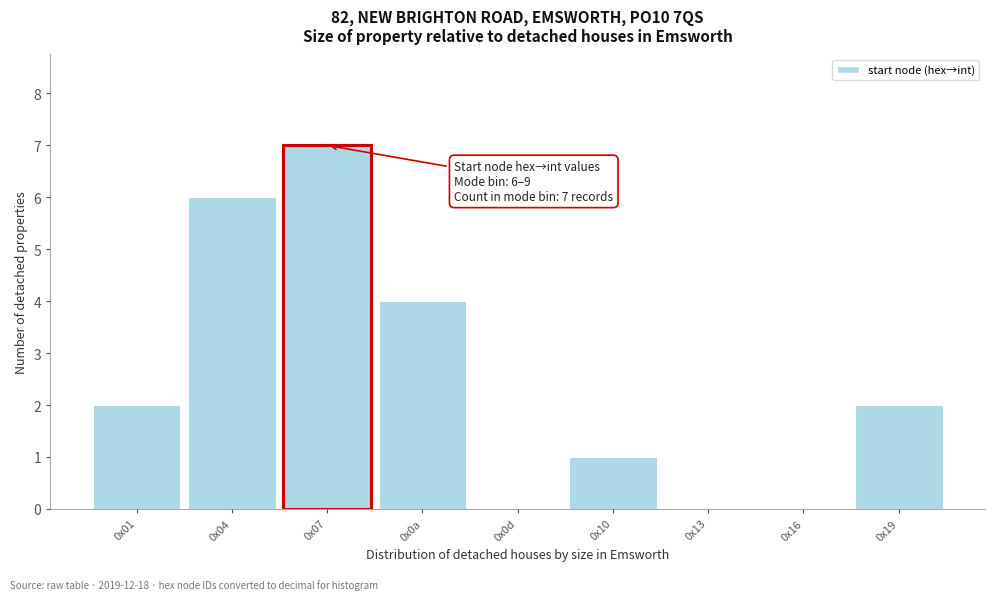

Reading left to right, what are all the values shown in this chart?

0x01=2	0x04=6	0x07=7	0x0a=4	0x0d=0	0x10=1	0x13=0	0x16=0	0x19=2